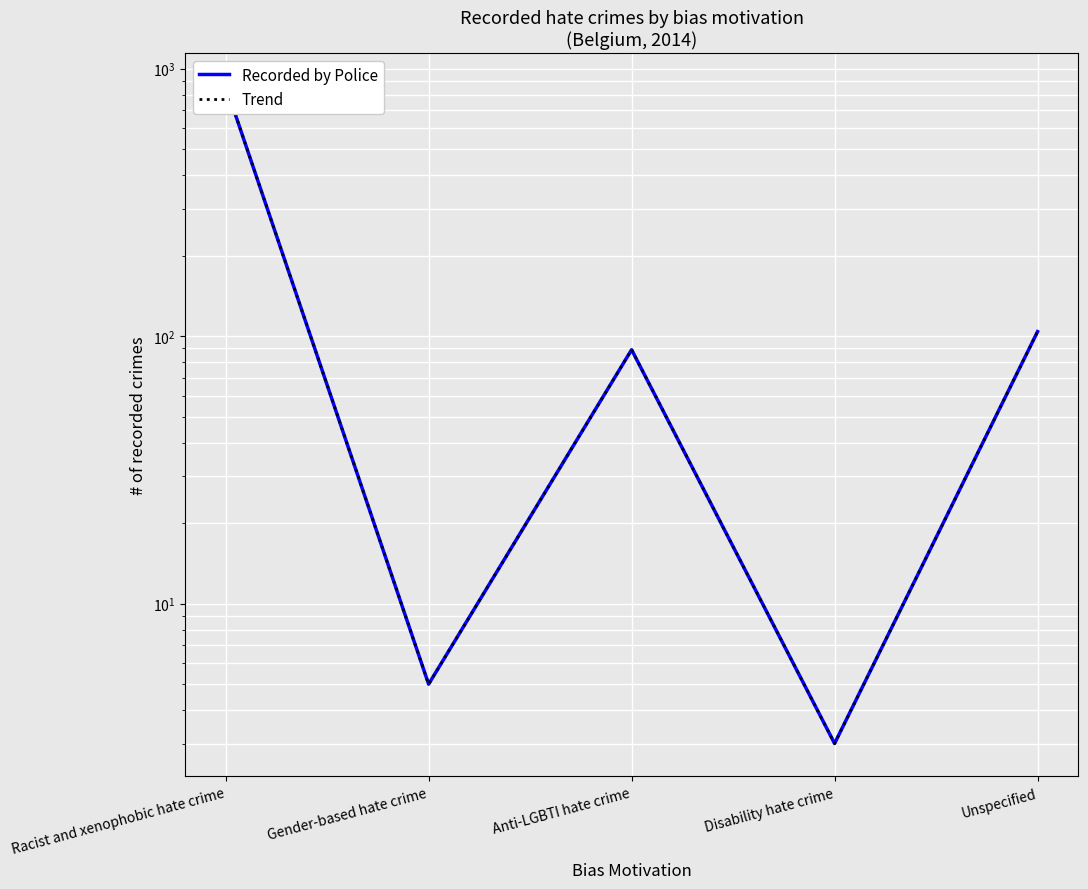

Rank the series at Racist and xenophobic hate crime from highest to lowest value.

Recorded by Police, Trend